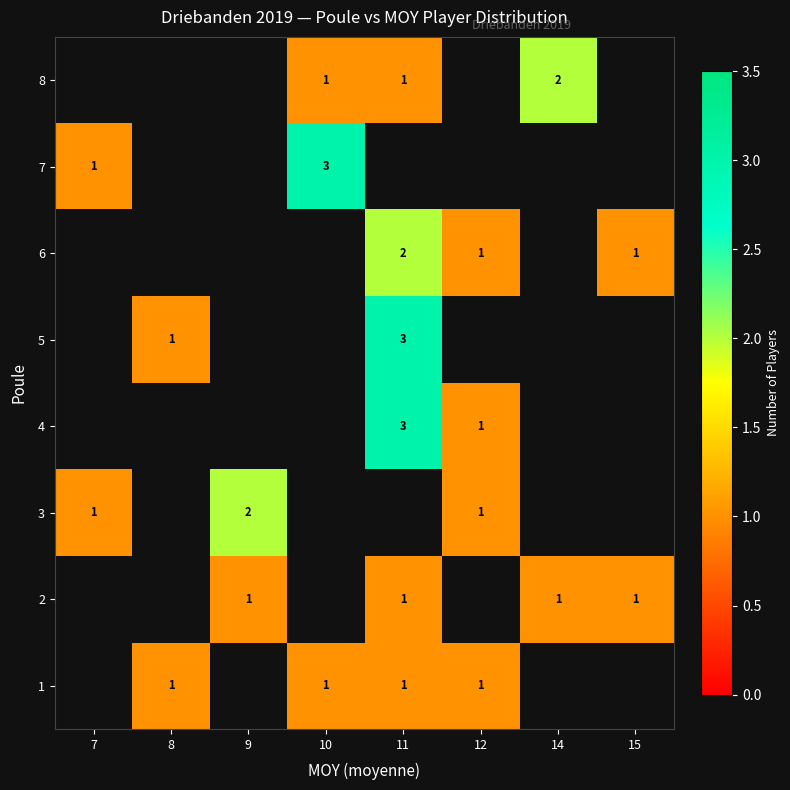

How many values in row_7 are above zero?

3